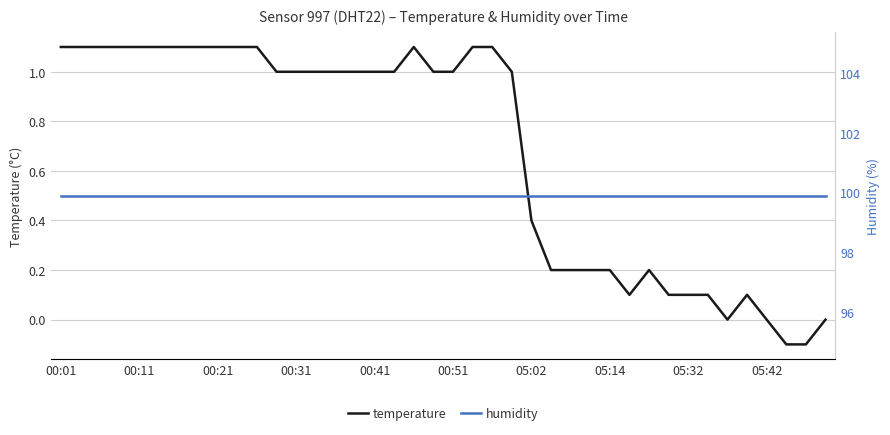

What is the maximum value for humidity?

99.9